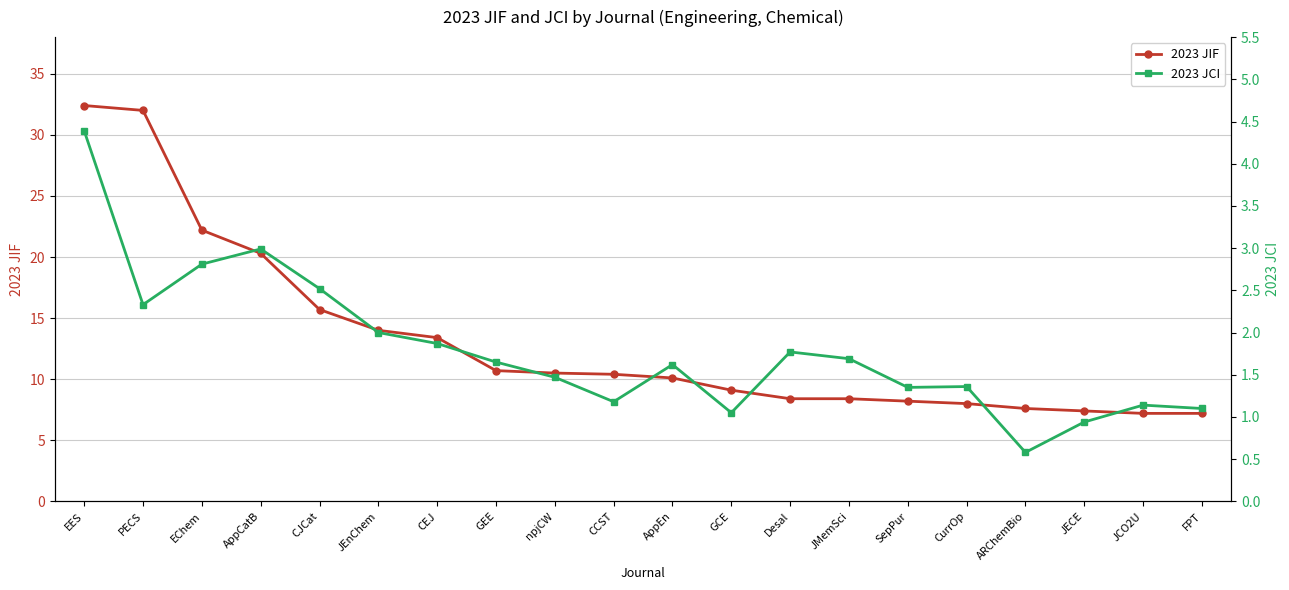

List the series in order of their overall mean, lowest first.

2023 JCI, 2023 JIF